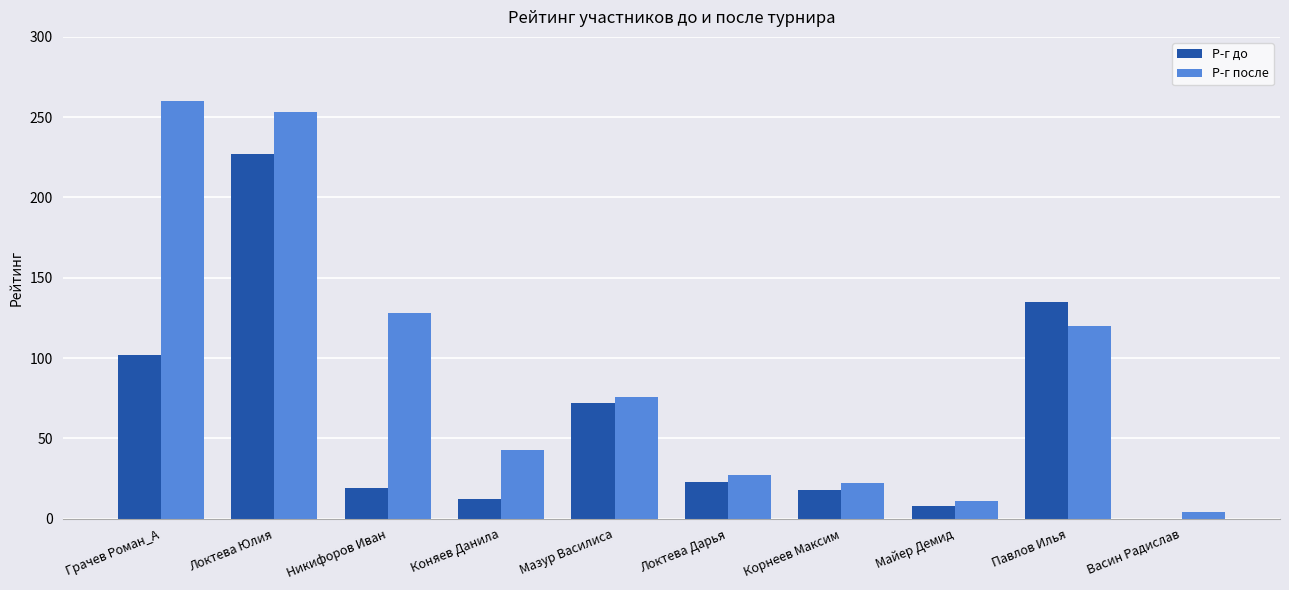

Is it true that Р-г до equals 23 at Локтева Дарья?

True